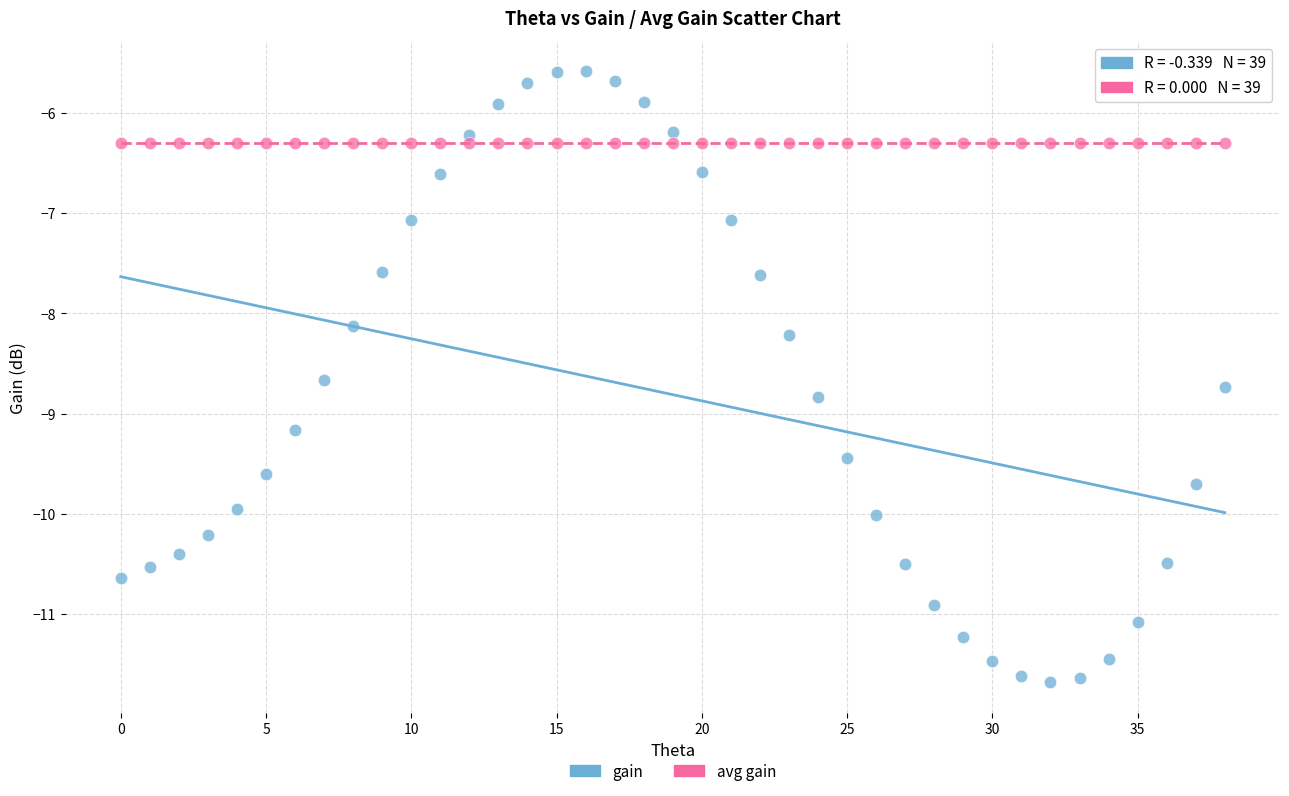

Which series contains the highest Y value?

gain